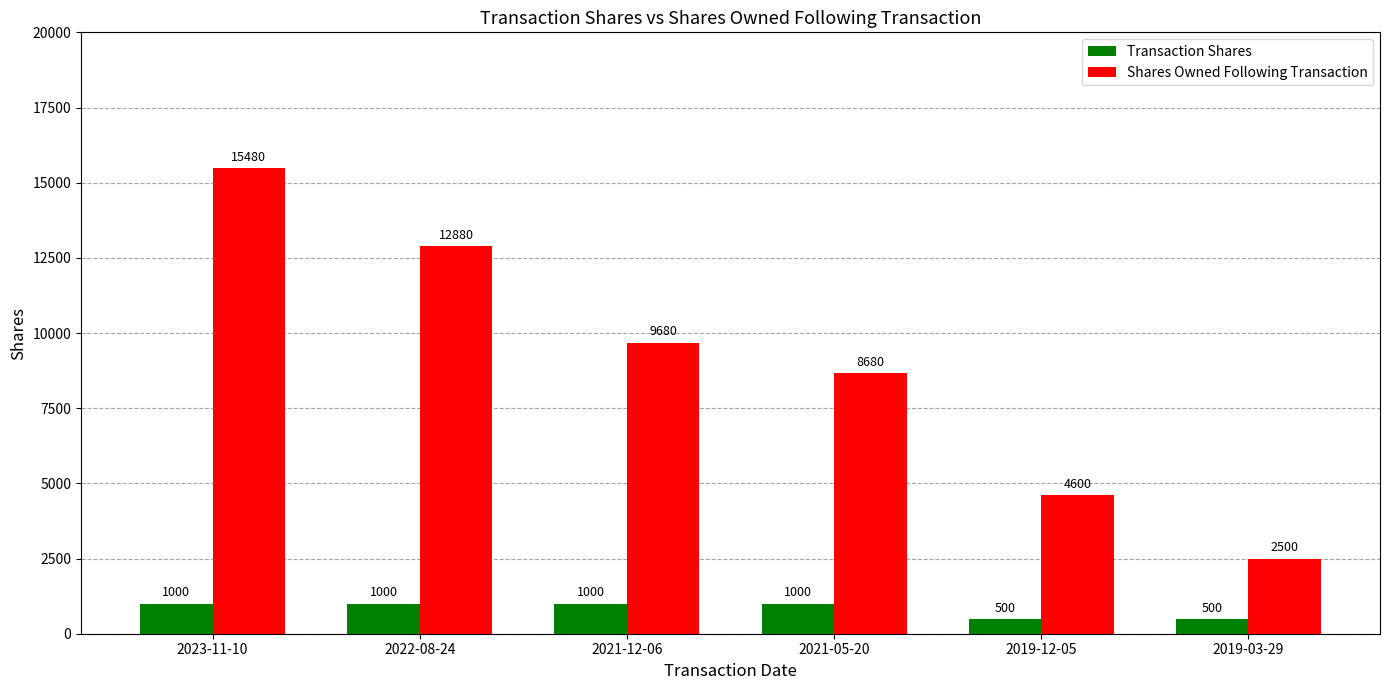

At which category is the sum across all series the highest?

2023-11-10